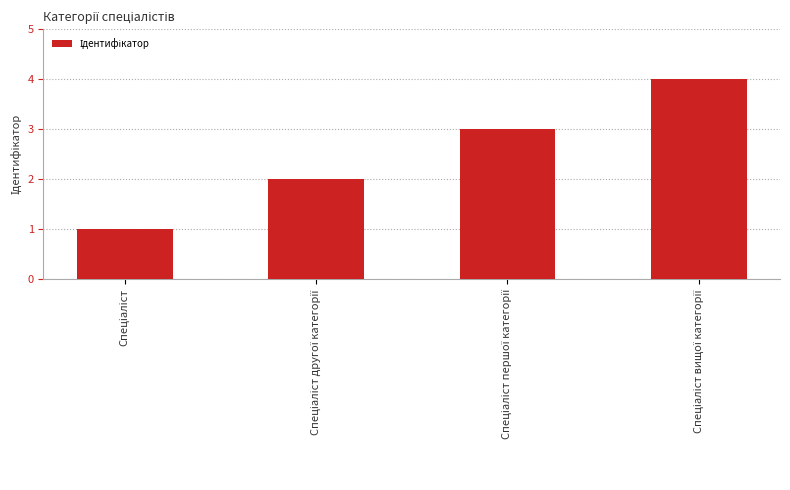

What is the value of the 3rd bar from the left?

3